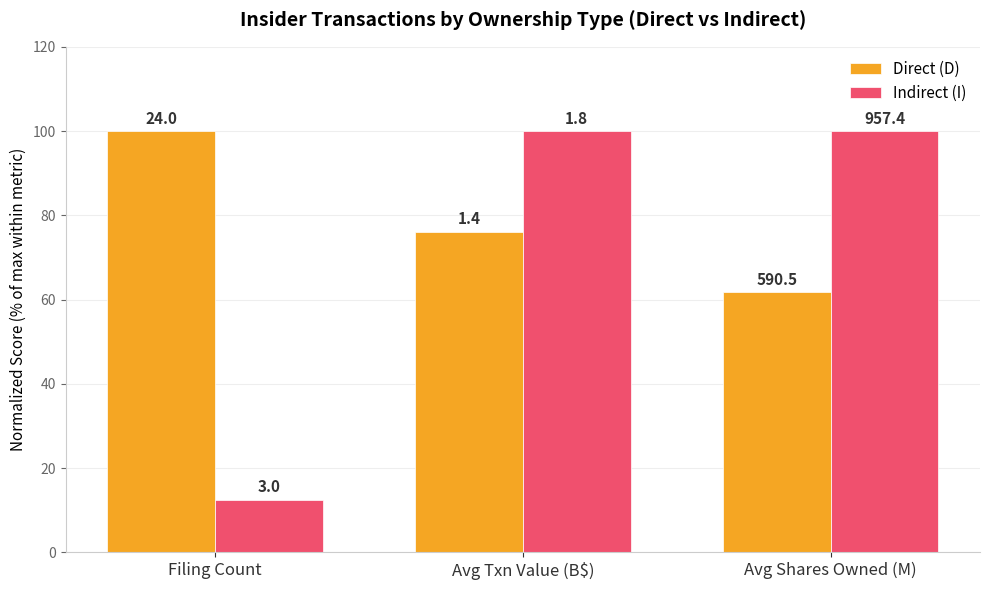

Does the chart contain stacked bars?

No